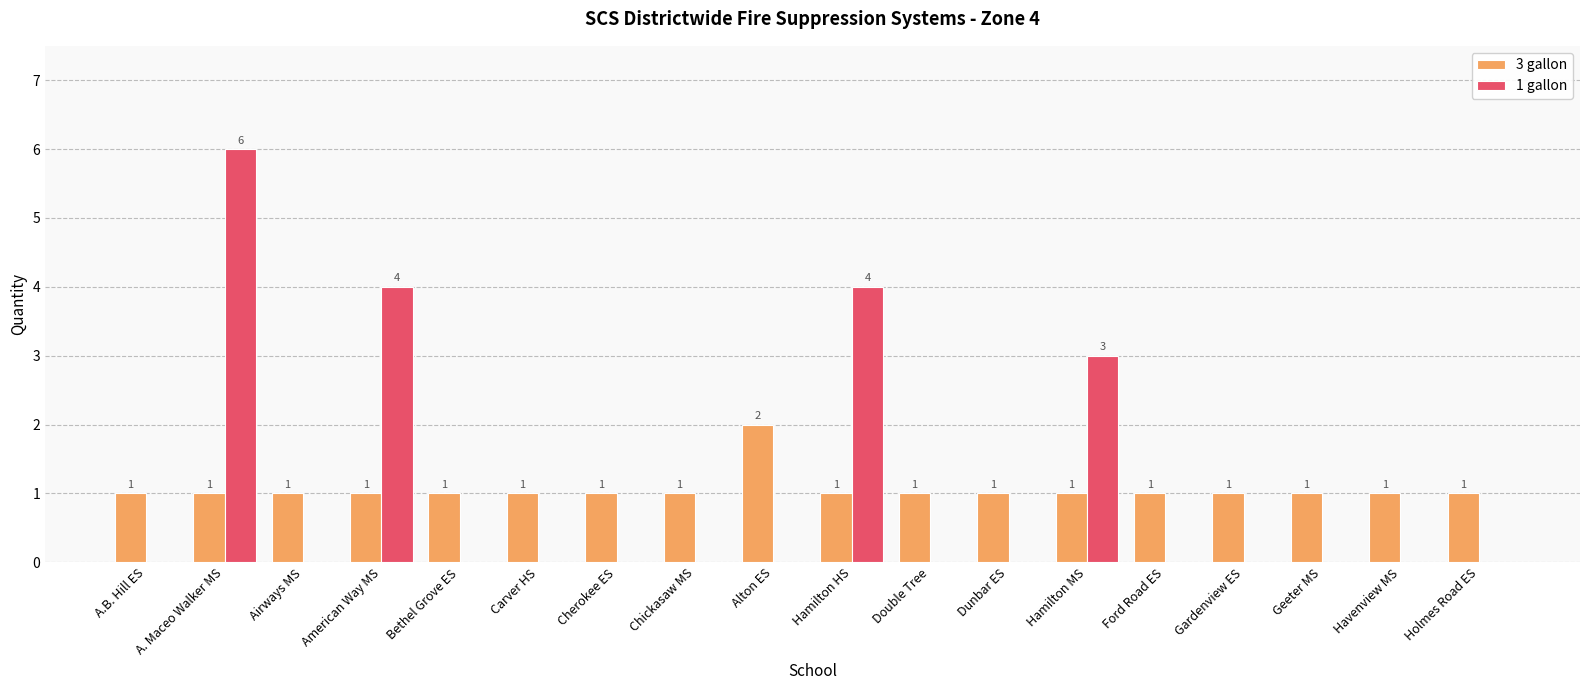

How many positive values does the 1 gallon series have?

4